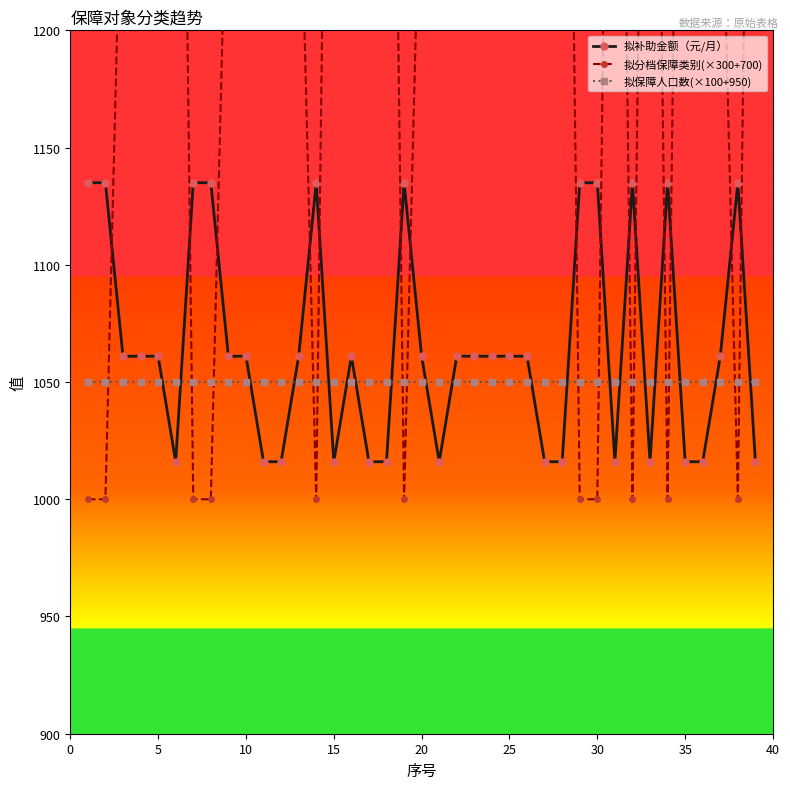

How many intersections are there between 拟保障人口数(×100+950) and 拟补助金额（元/月）?

19